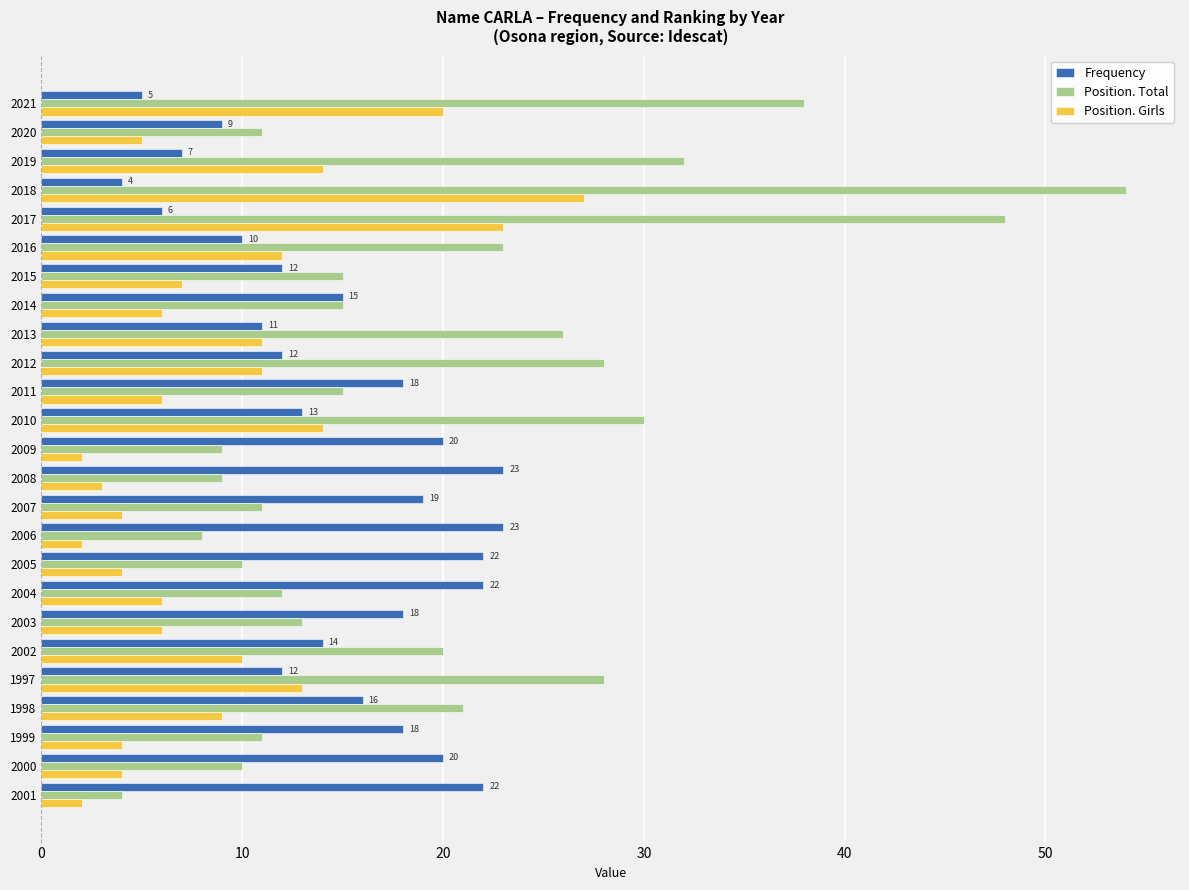

True or false: Position. Total has a value of 10 at 2000.

True